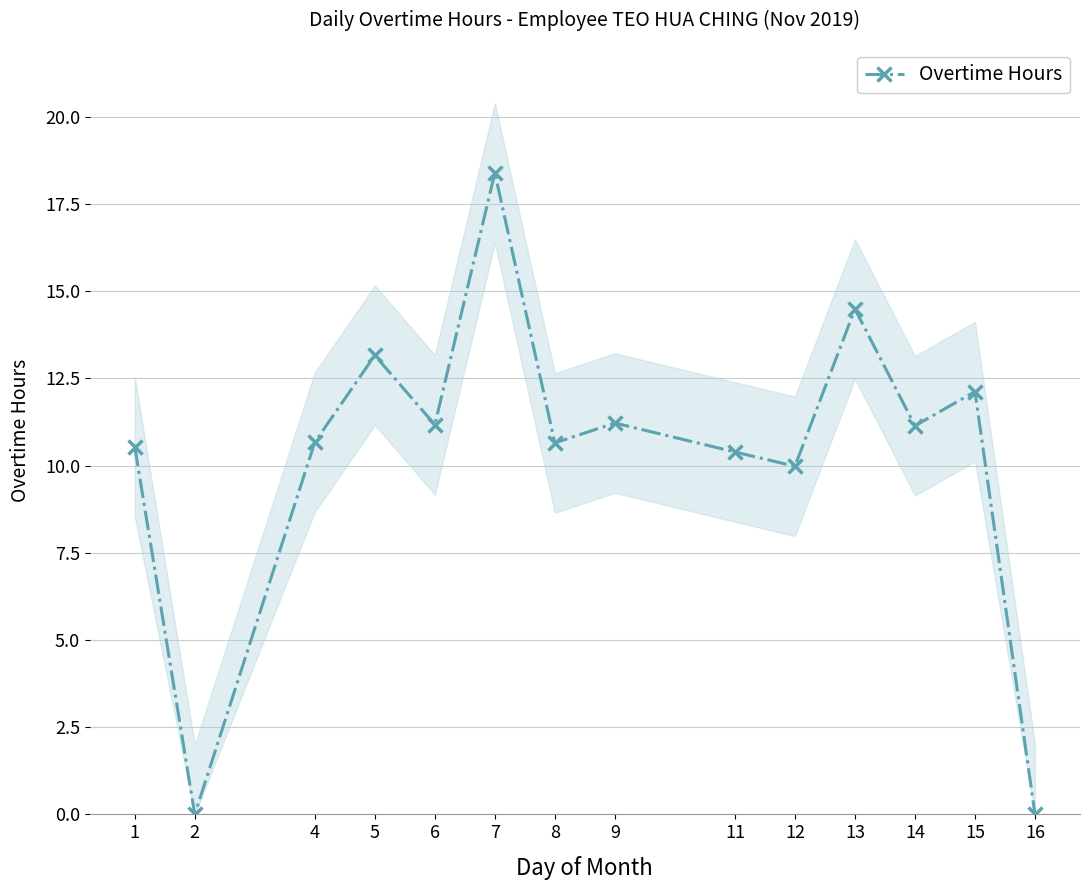

Where is the first local minimum?

2